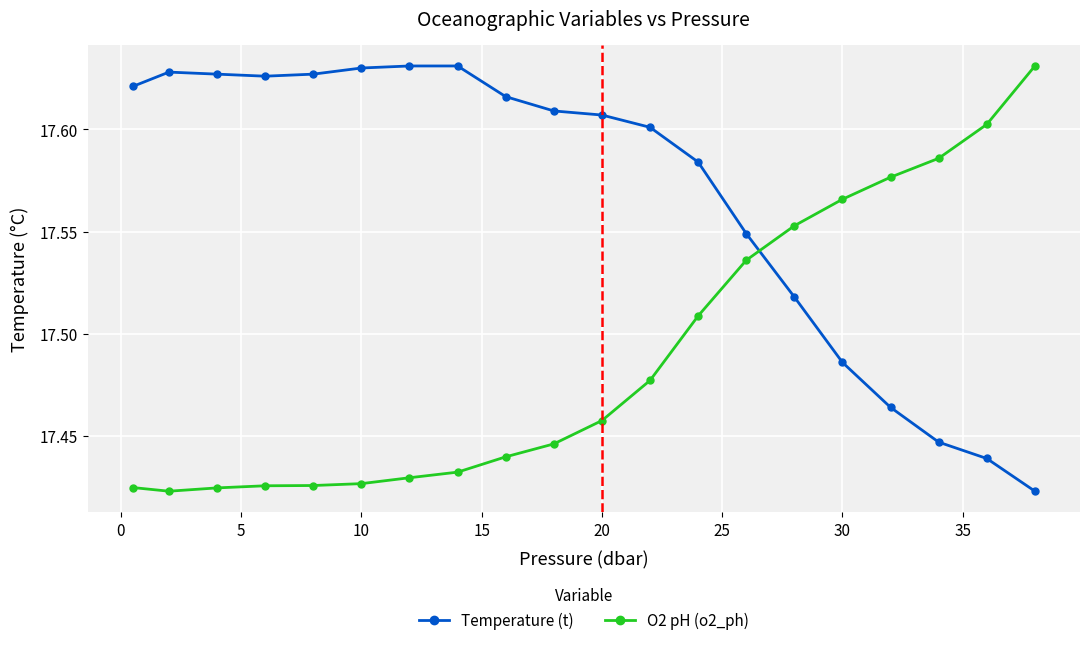

How many intersections are there between O2 pH (o2_ph) and Temperature (t)?

1